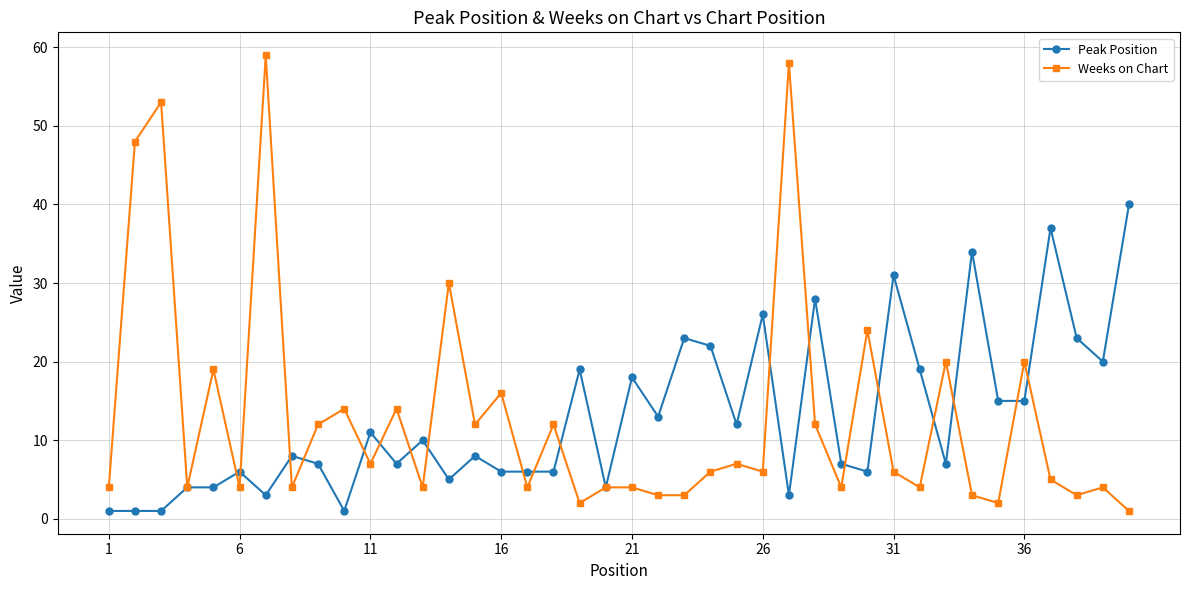

Rank the series by their maximum value, from lowest to highest.

Peak Position, Weeks on Chart